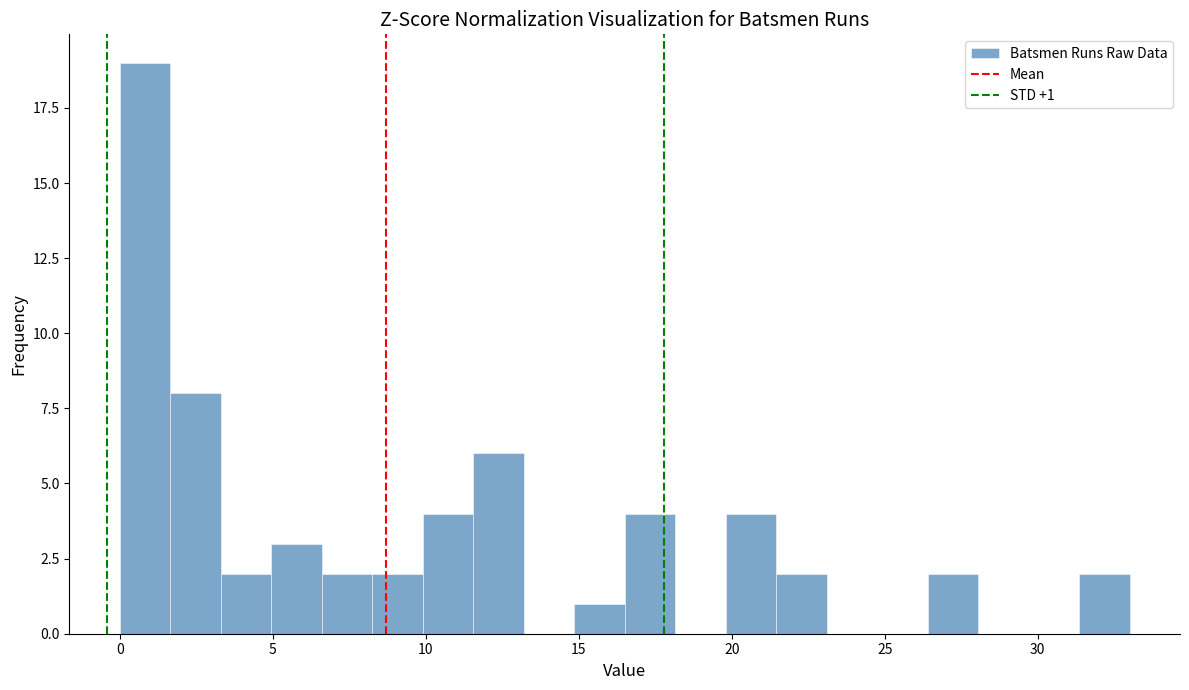

Around what value on the x-axis is the tallest bar? Give the approximate position of its centre, as read against the axis.

1.0